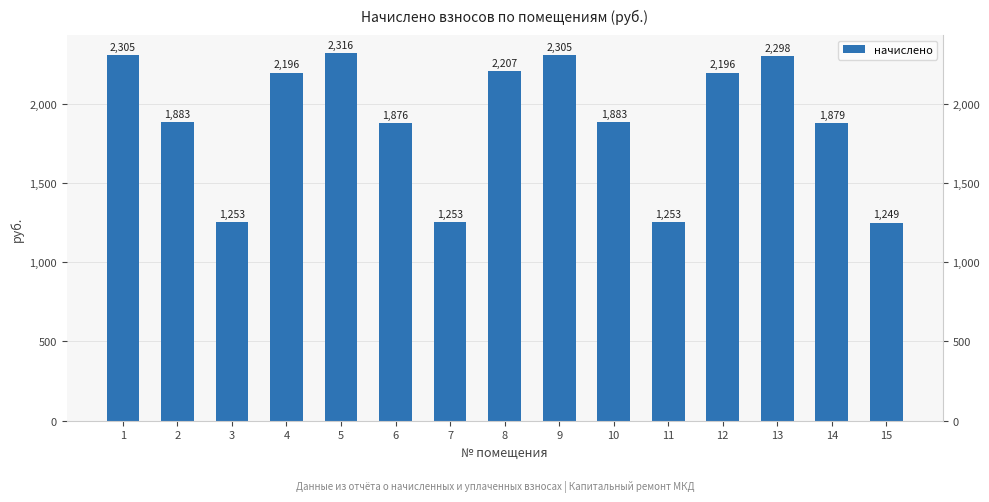

Which category has the highest value across all series?

5